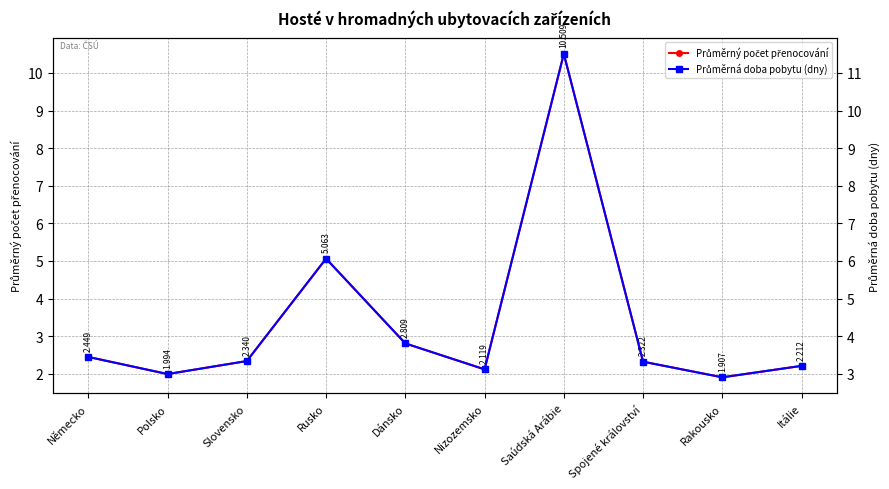

True or false: Průměrná doba pobytu (dny) has more than 0 interior local peaks.

True